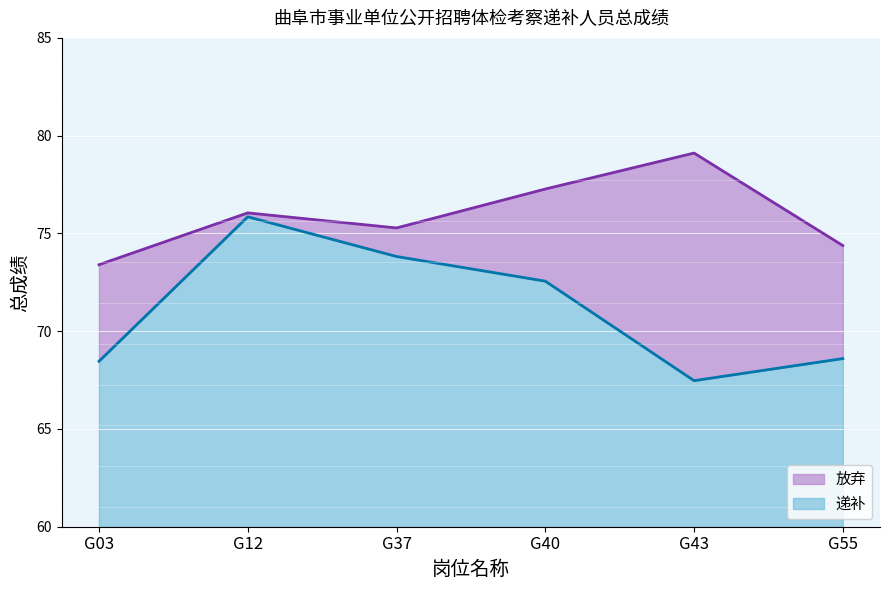

How many interior local valleys does the 递补_line series have?

1